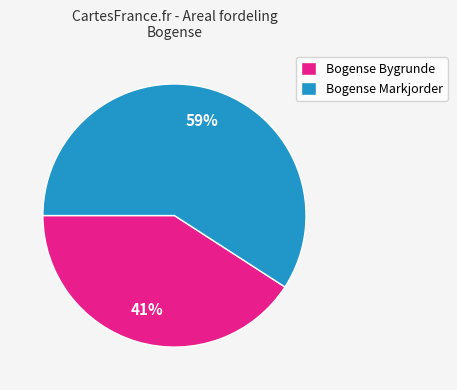

Is there a majority slice in this chart?

Yes